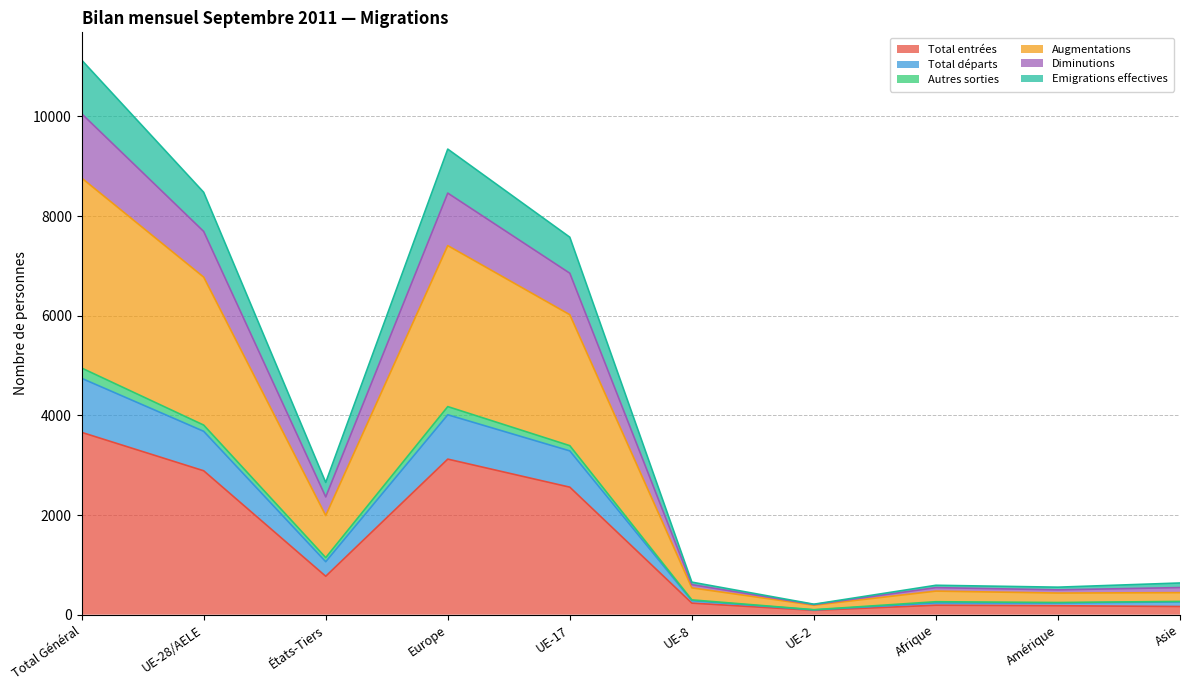

At which label does Total entrées reach its peak?

Total Général